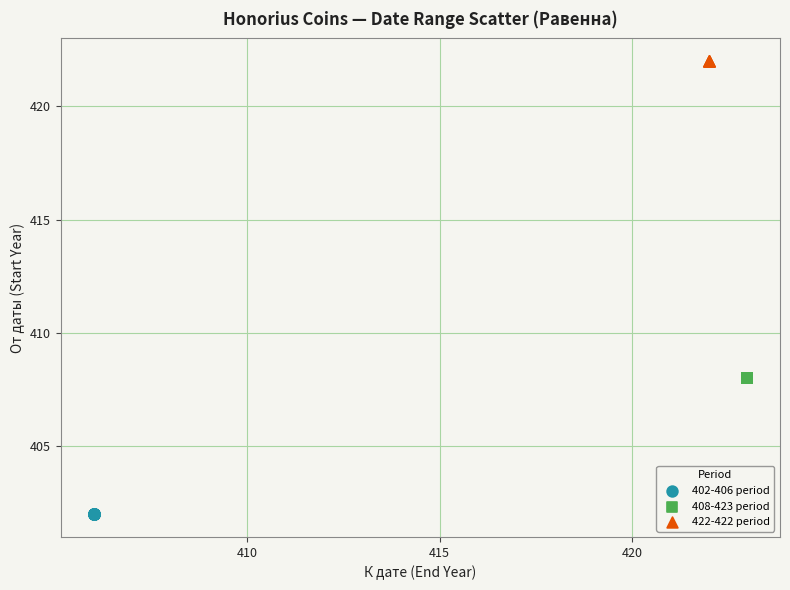

Which series reaches the minimum Y coordinate?

402-406 period